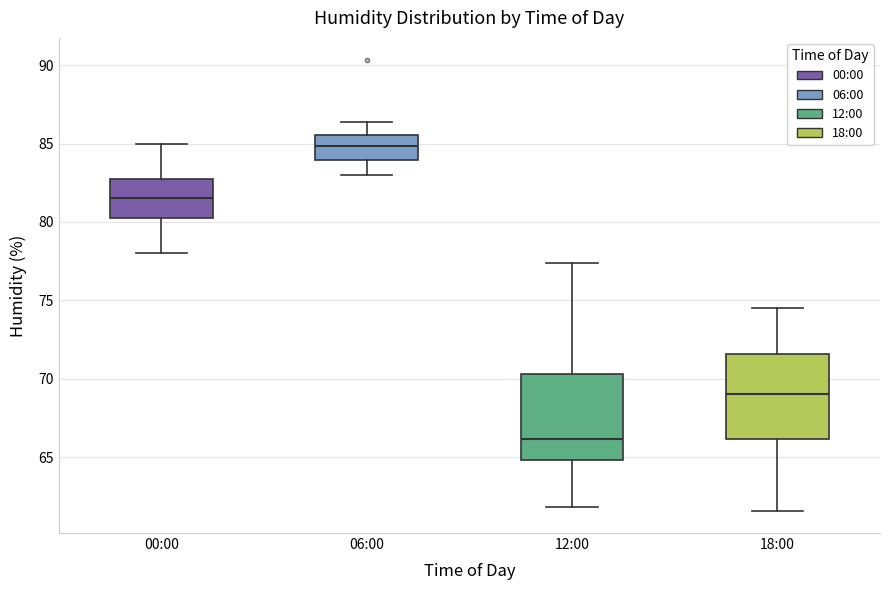

Which box has the lowest median line?

12:00